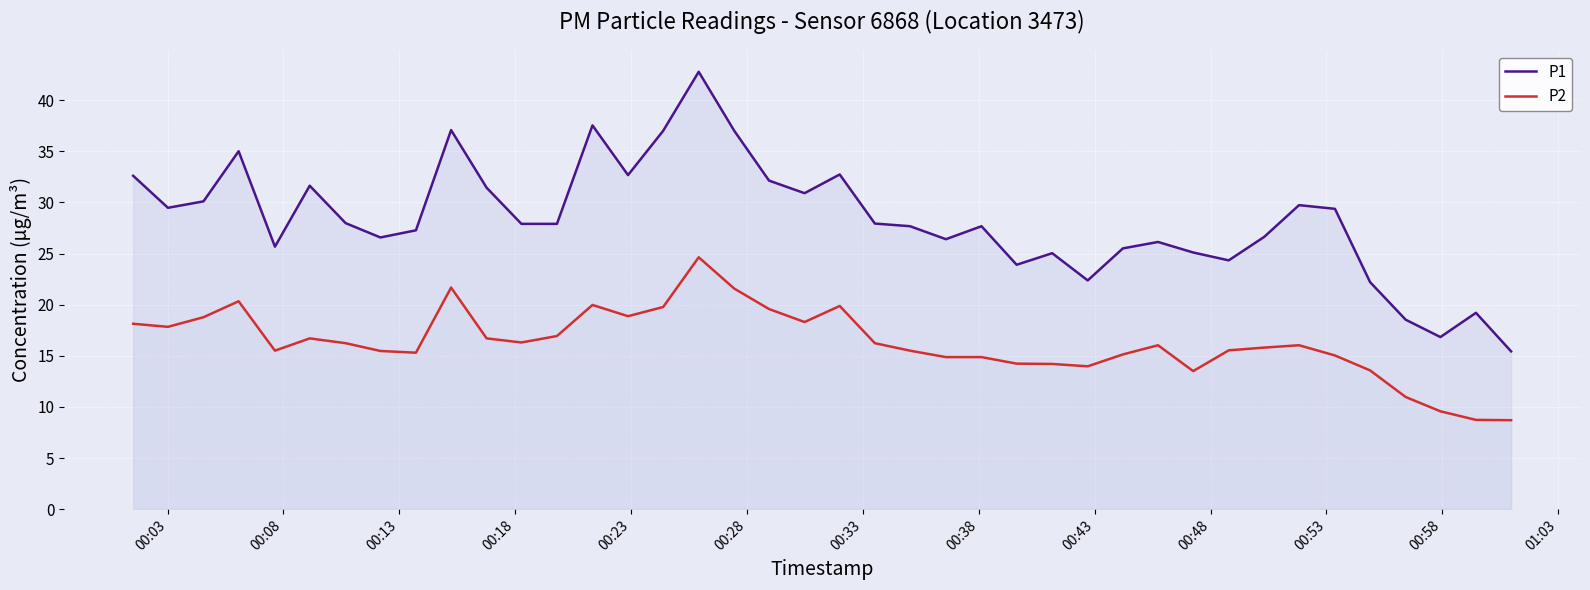

Which series has the largest range (max minus min)?

P1